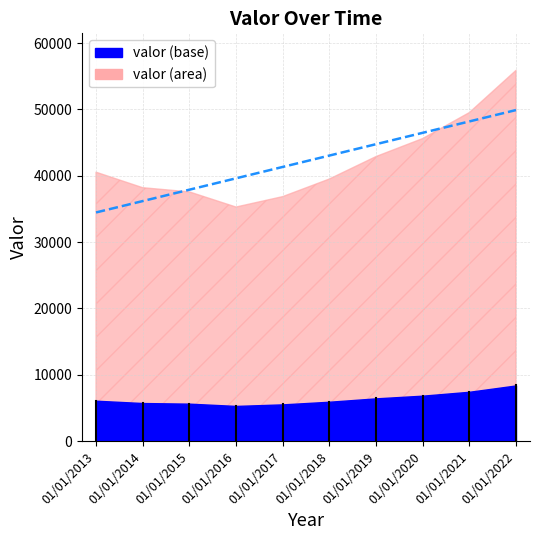

What is the value of the 3rd point from the left?

37902.2